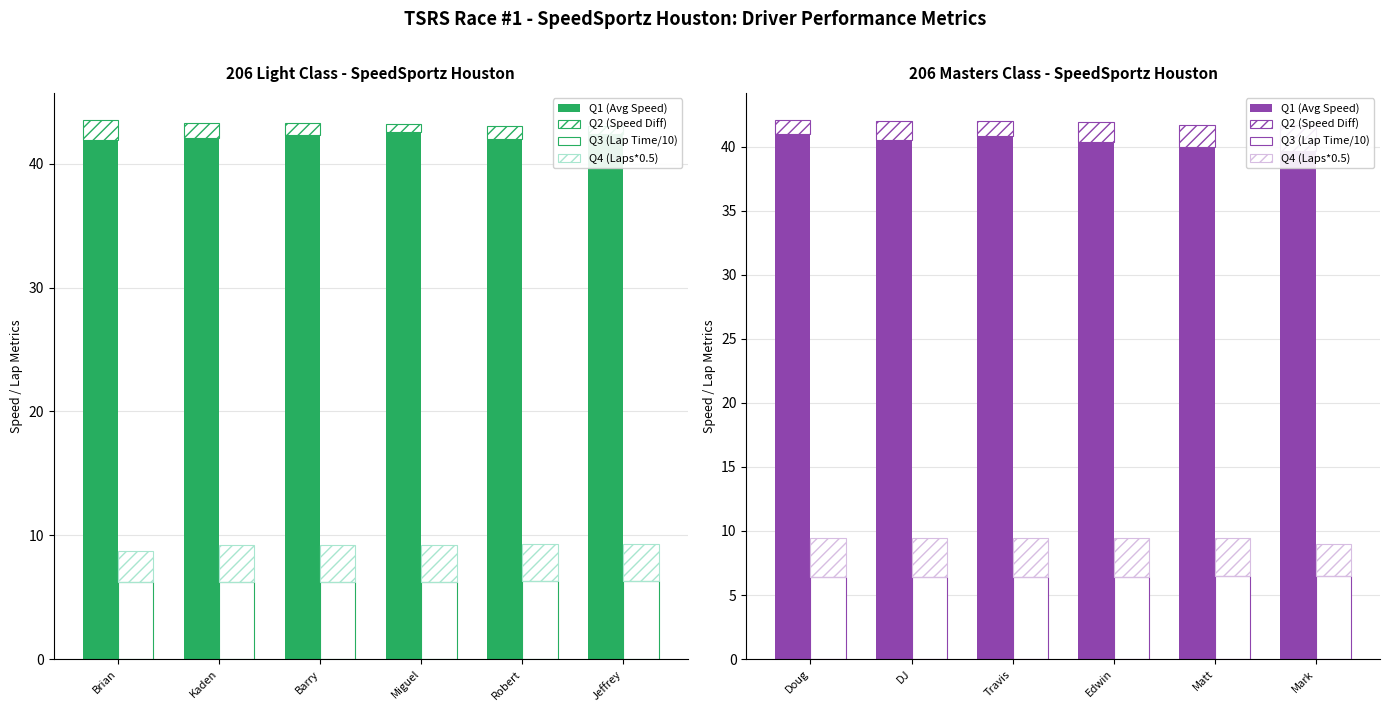

Which has a higher value, Mark or Matt?

Matt